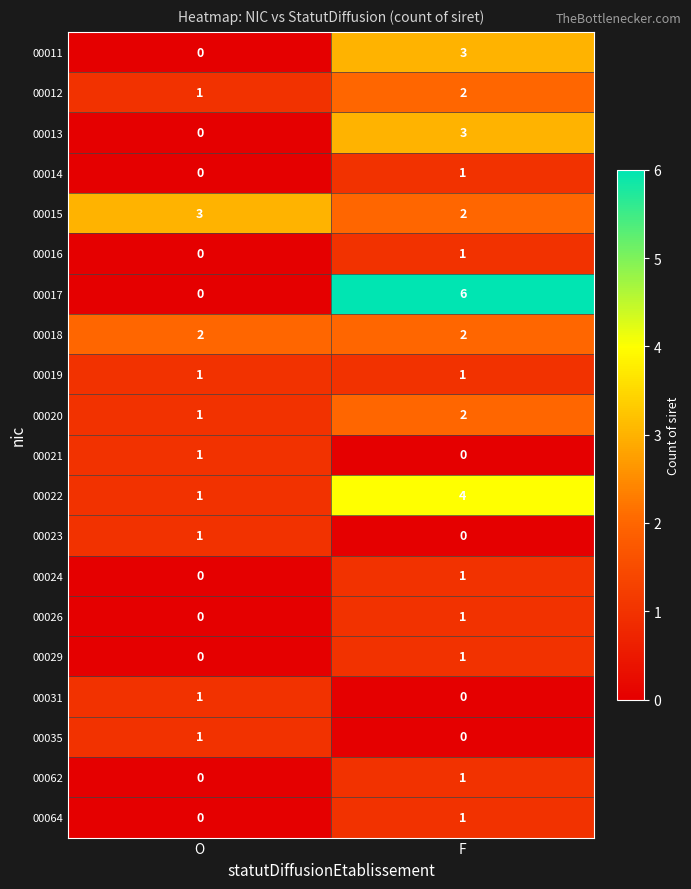

At how many categories does at least one series exceed 0?

2